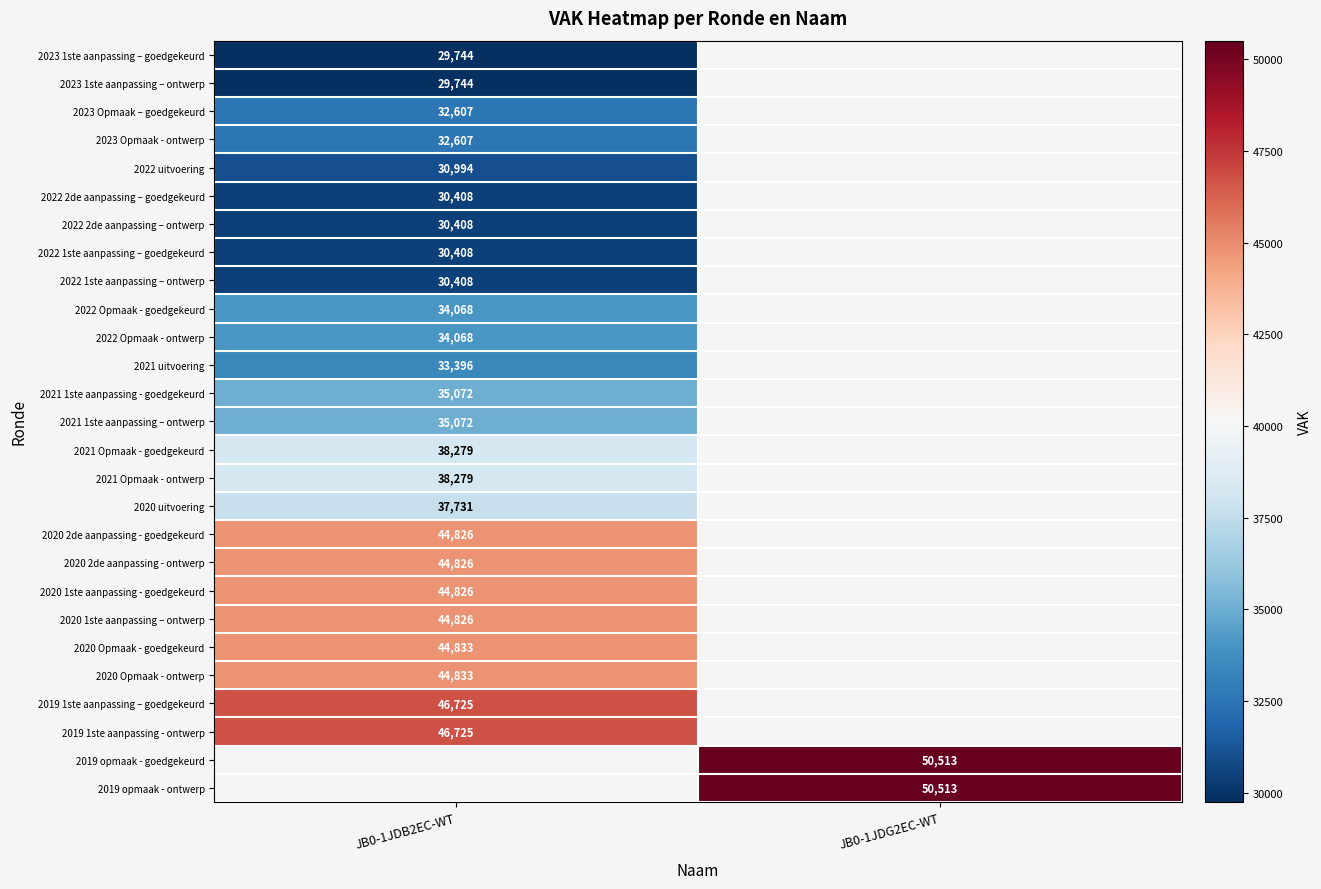

True or false: 2020 Opmaak - ontwerp has a value of 44833 at JB0-1JDB2EC-WT.

True